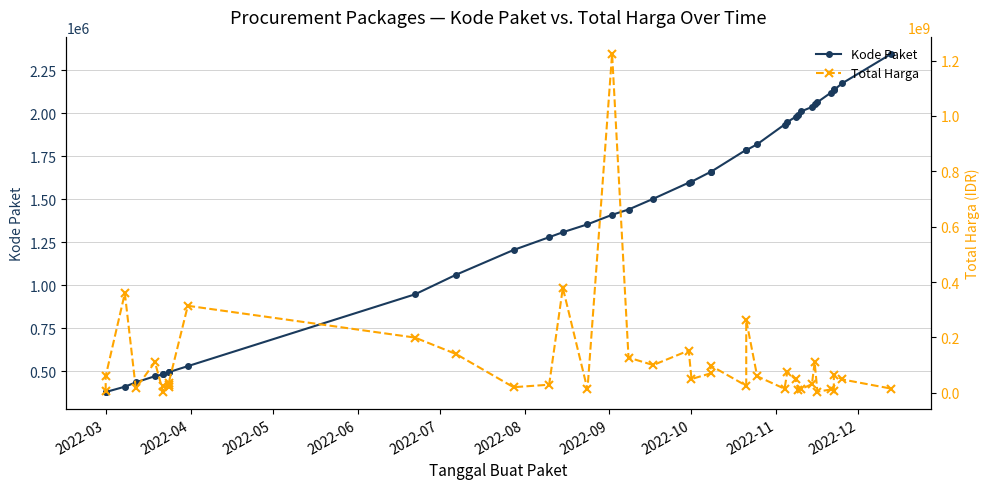

What are all the series names shown in the legend?

Kode Paket, Total Harga